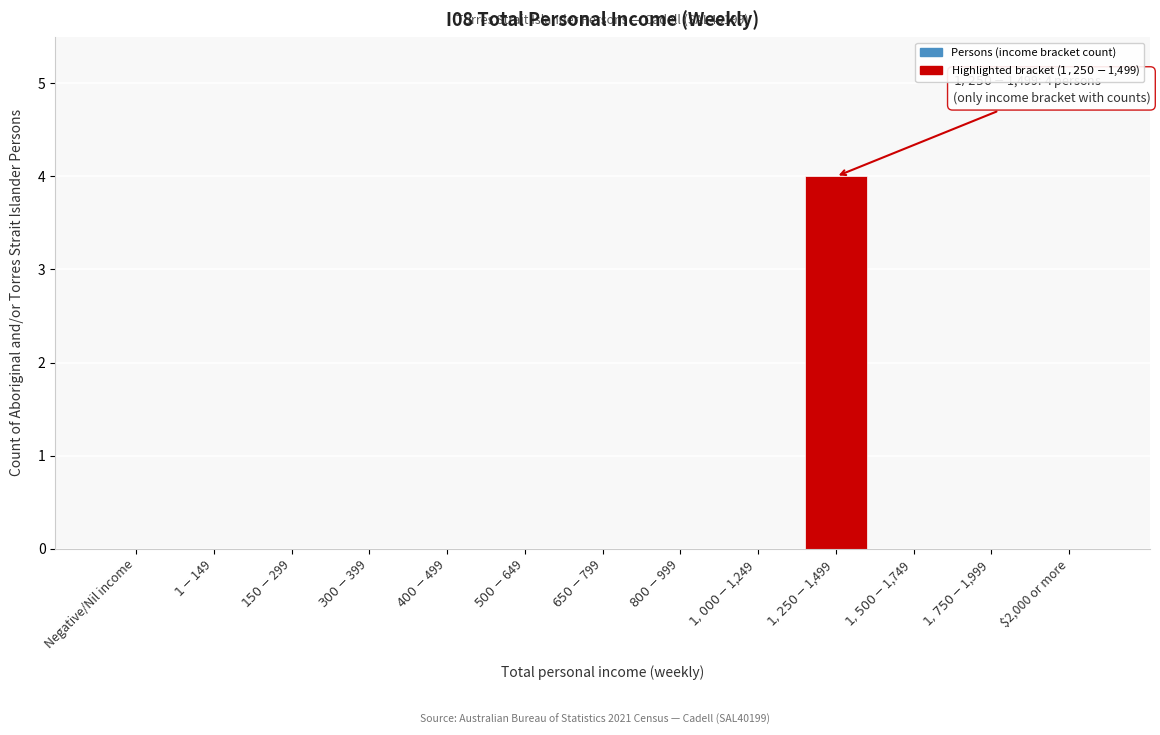

What is the sum of all values?

4